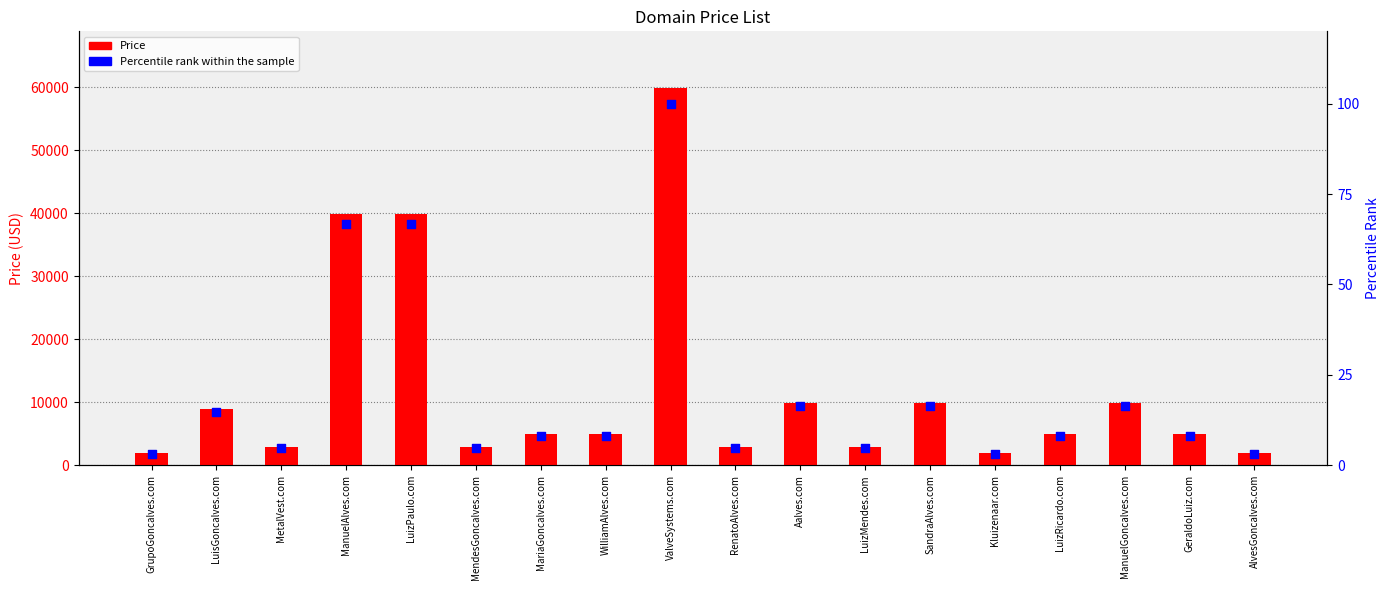

What is the total value across all series at GeraldoLuiz.com?

4896.2